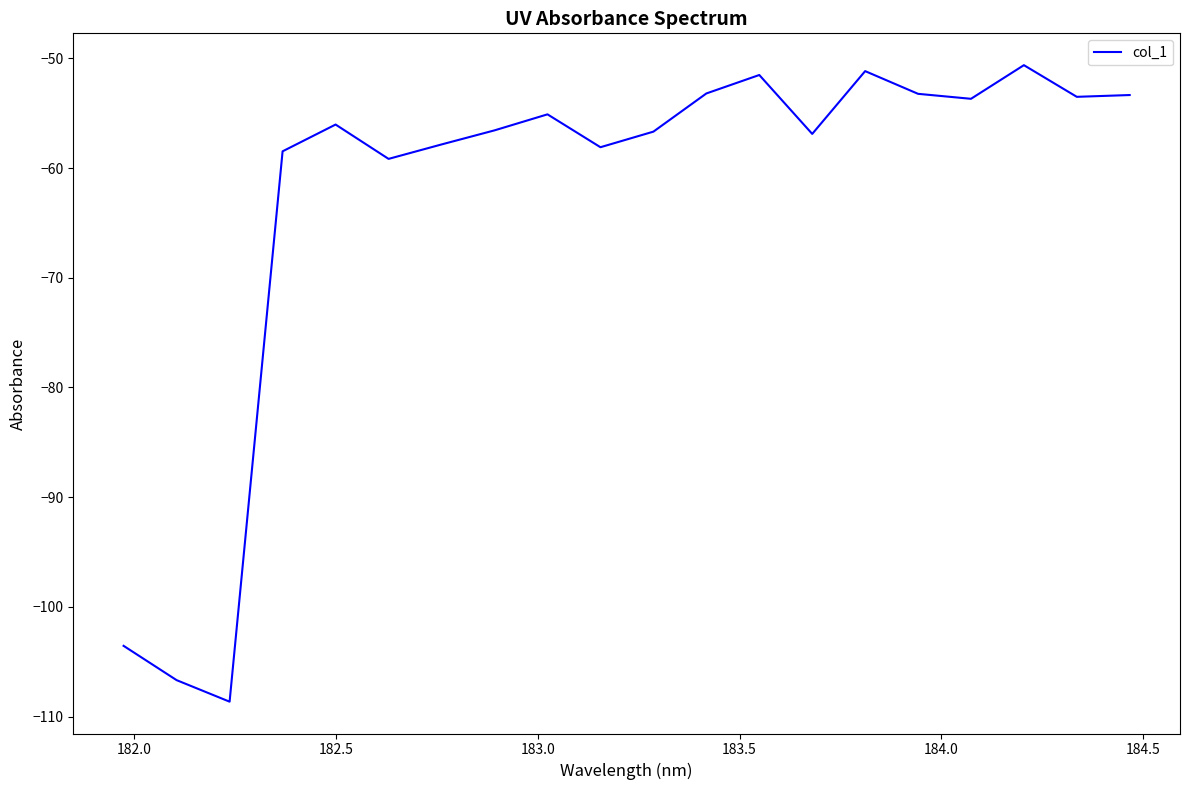

What is the minimum value shown in the chart?

-108.6